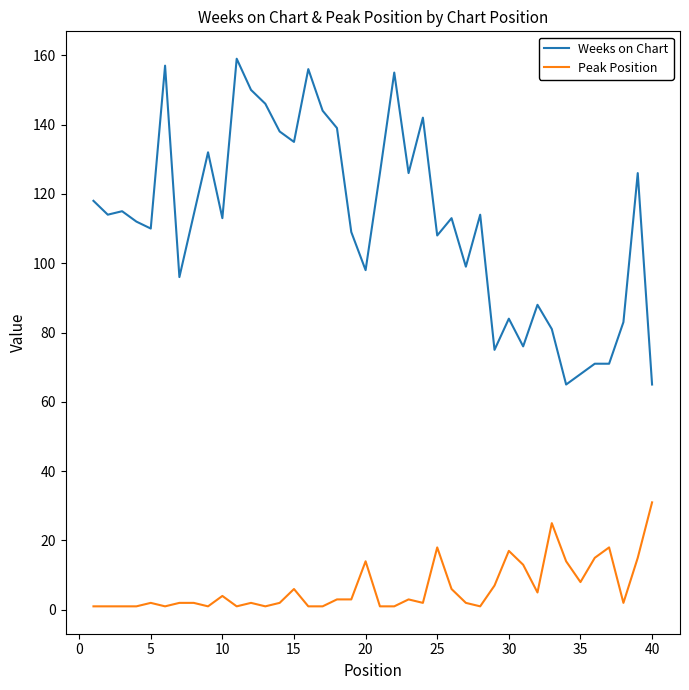

True or false: Peak Position and Weeks on Chart cross at least once.

False